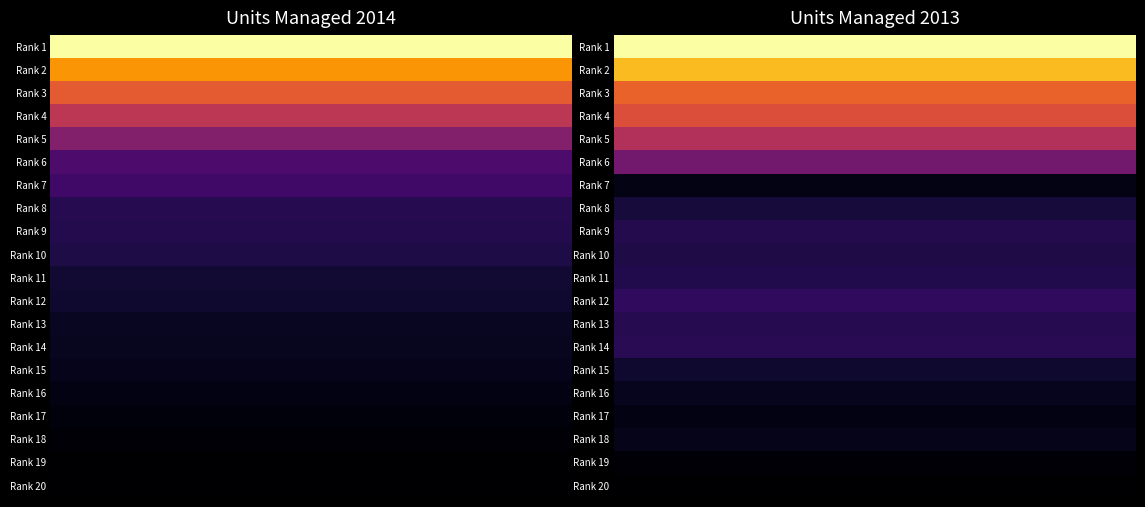

List the series in order of their peak value, lowest first.

Rank 20, Rank 19, Rank 17, Rank 7, Rank 18, Rank 16, Rank 15, Rank 8, Rank 10, Rank 11, Rank 9, Rank 13, Rank 14, Rank 12, Rank 6, Rank 5, Rank 4, Rank 3, Rank 2, Rank 1